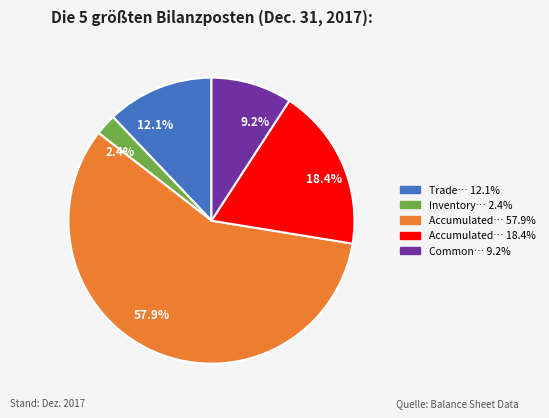

How many segments does this pie chart have?

5